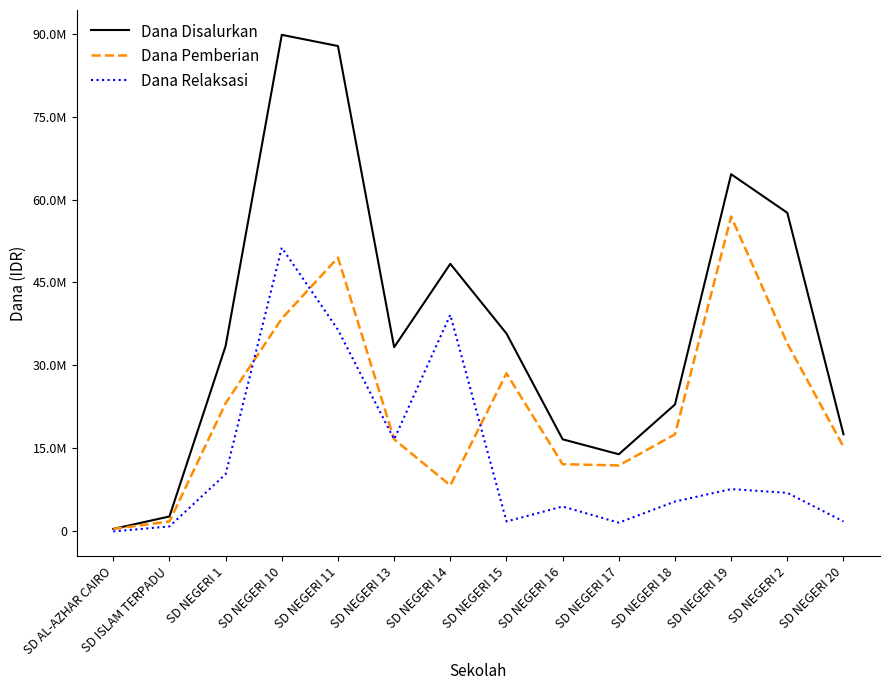

Does the chart display data point markers on the line(s)?

No